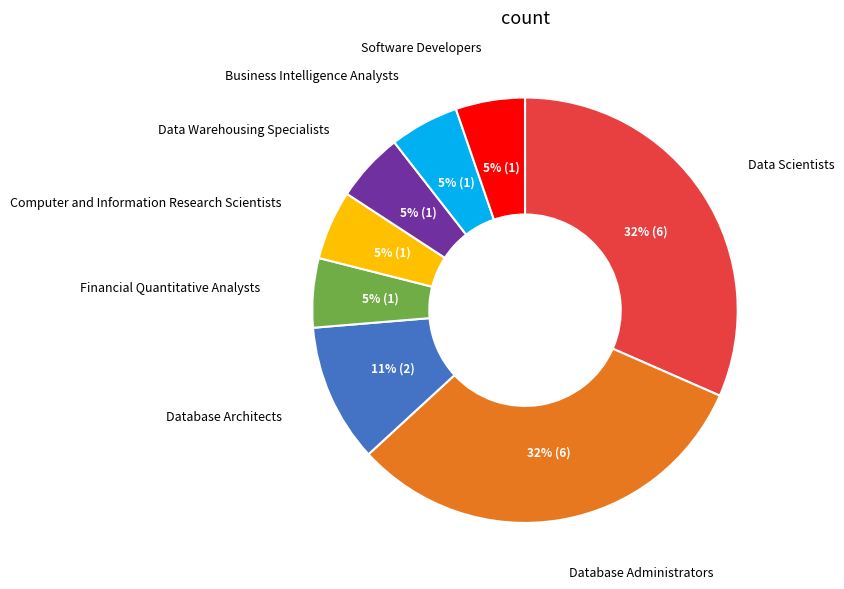

Does any single category account for the majority?

No